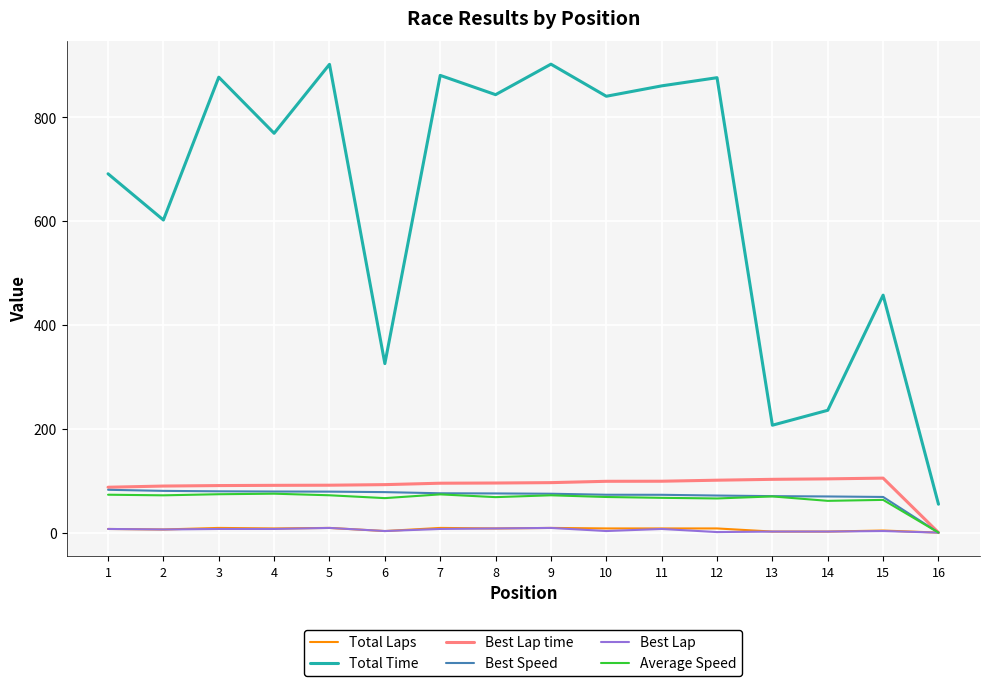

True or false: Total Laps and Total Time intersect in this chart.

False